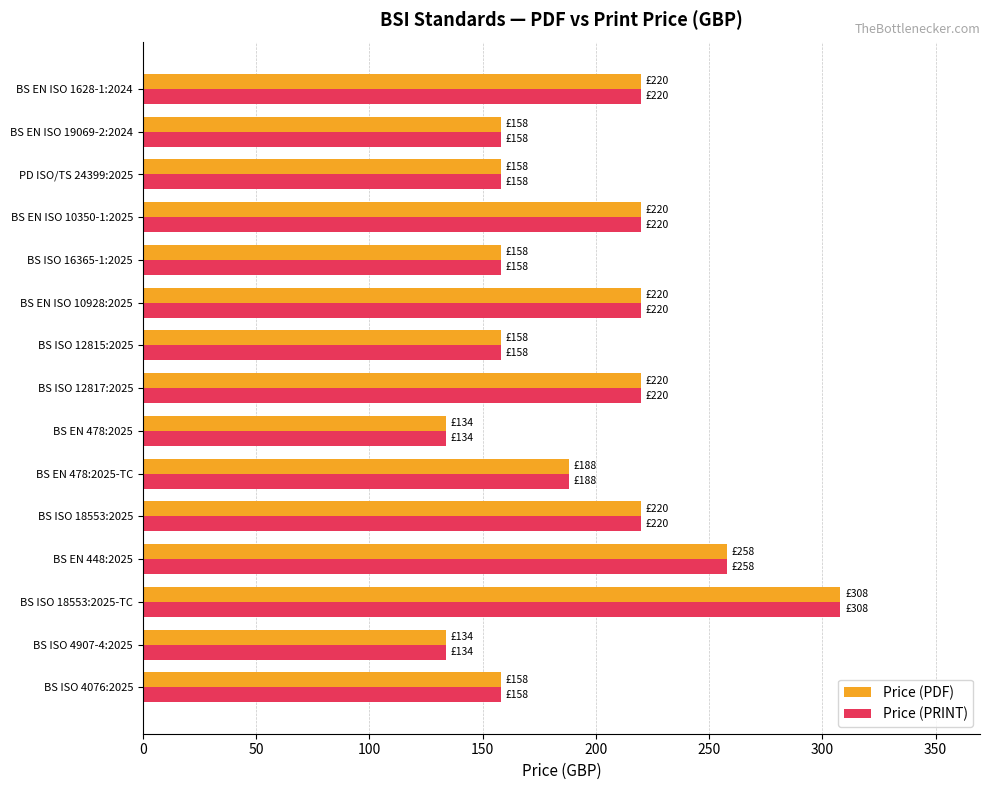

Is it true that Price (PRINT) equals 268 at BS ISO 12815:2025?

False